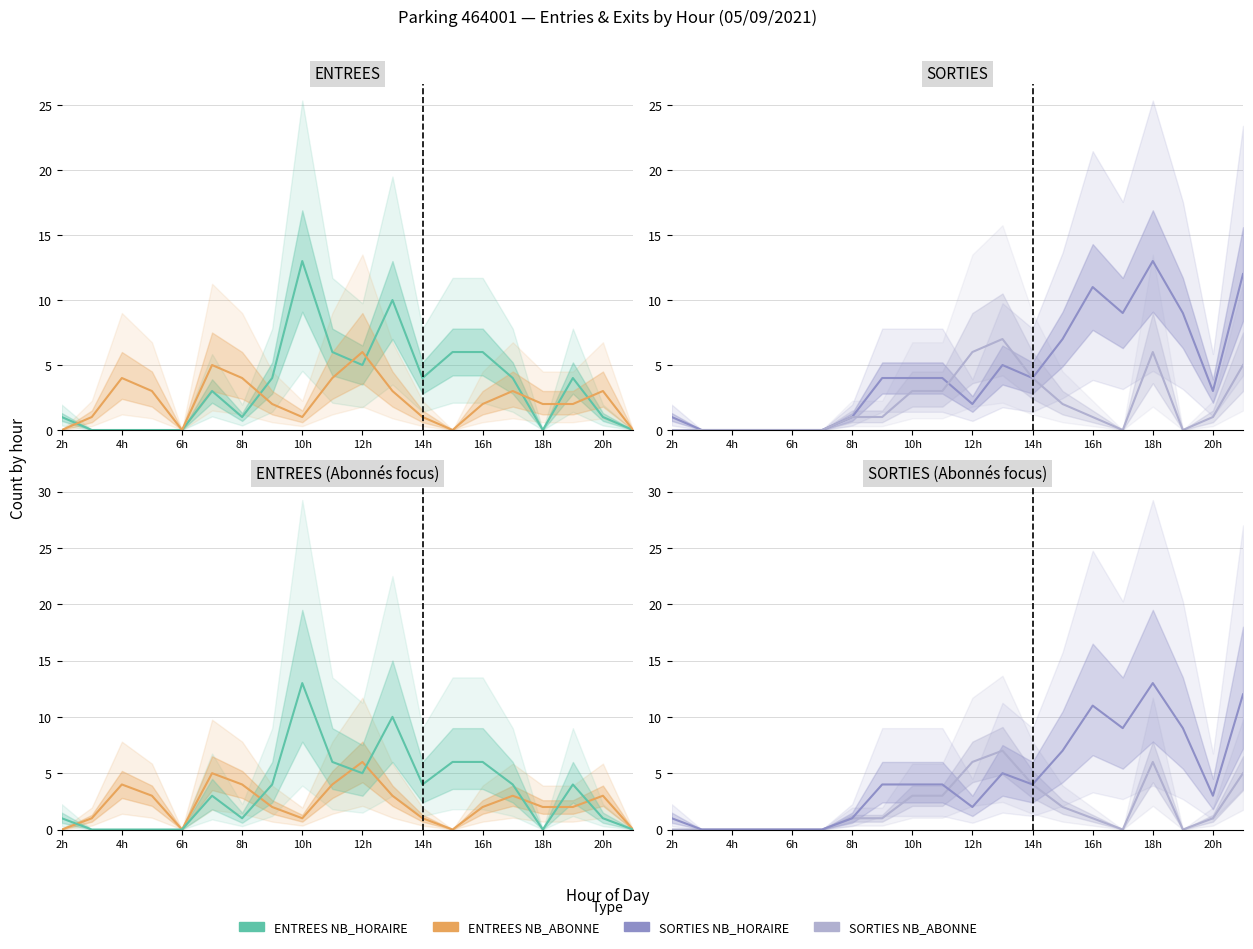

Which series has the largest total across all categories?

SORTIES NB_HORAIRE